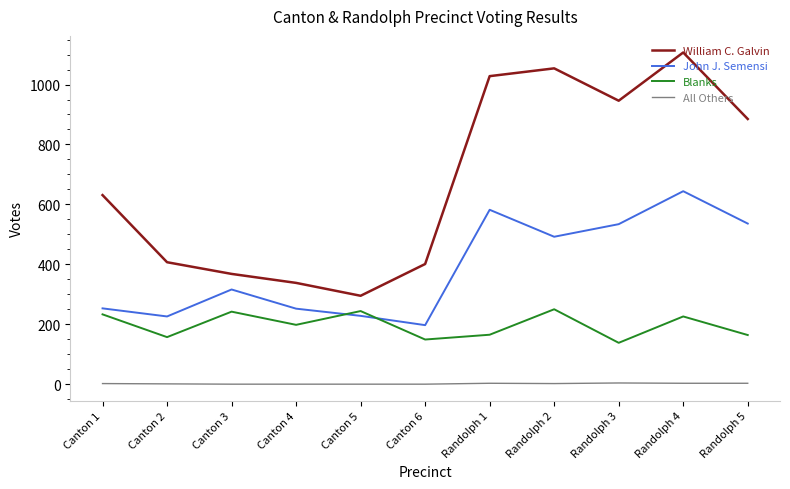

What is the highest value of the William C. Galvin series?

1107